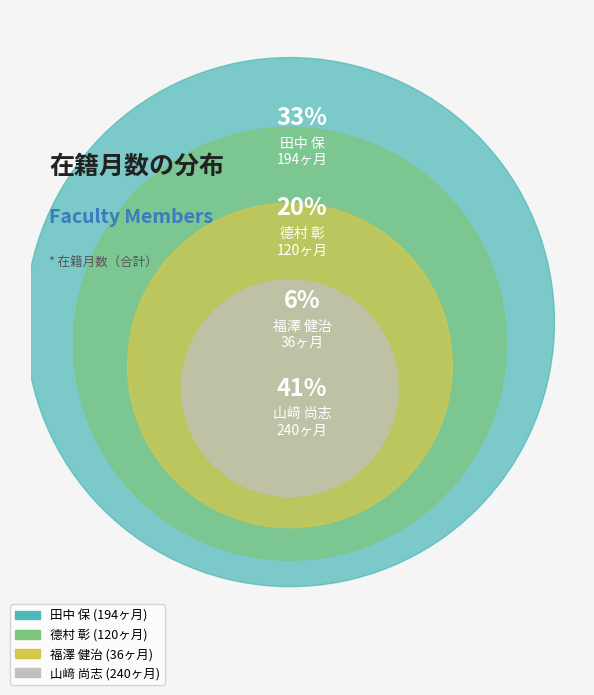

How many slices are in this pie chart?

4